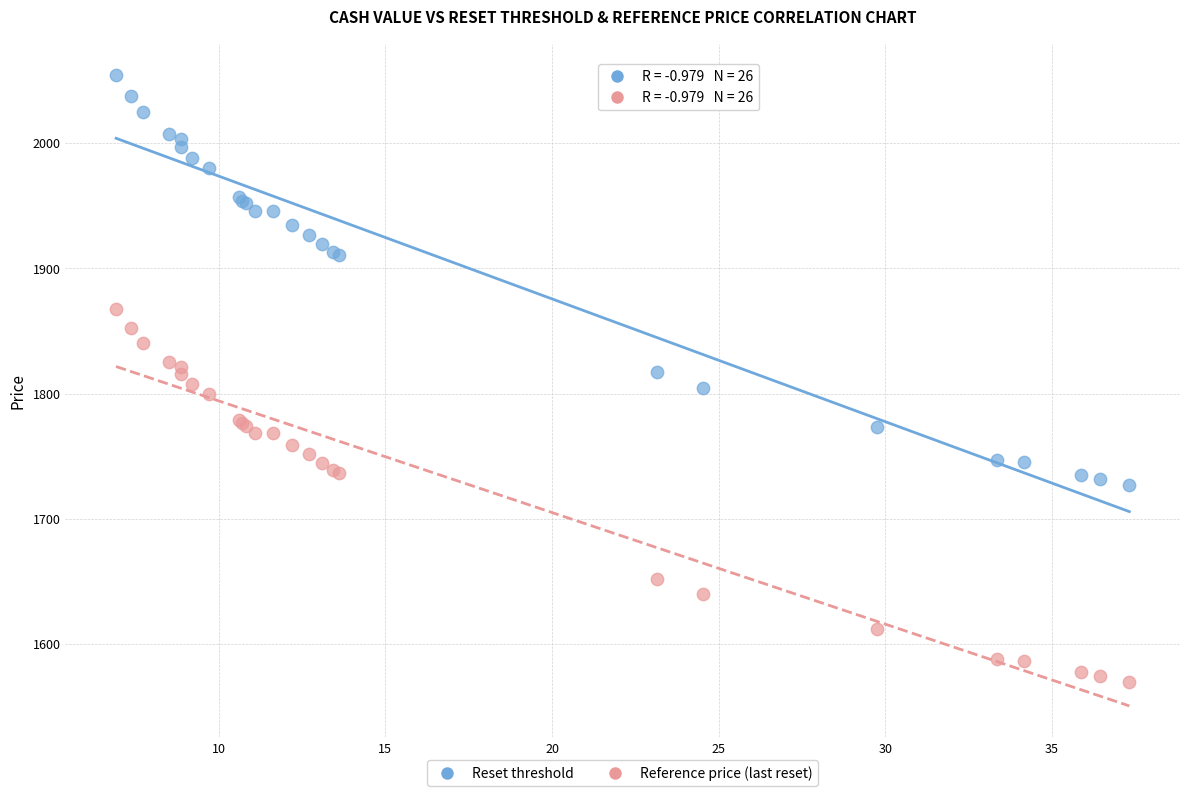

Which series reaches the maximum Y coordinate?

Reset threshold